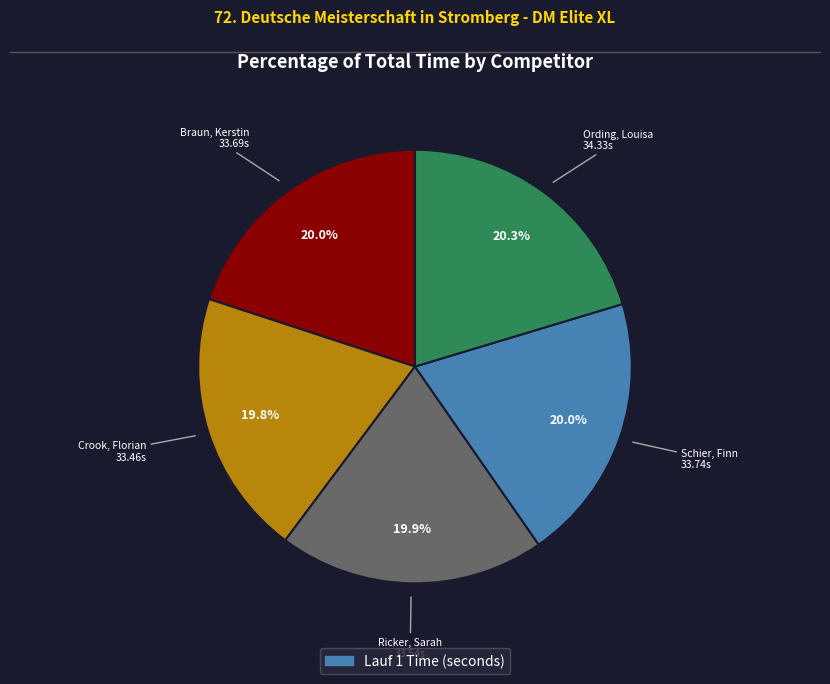

Does any single category account for the majority?

No